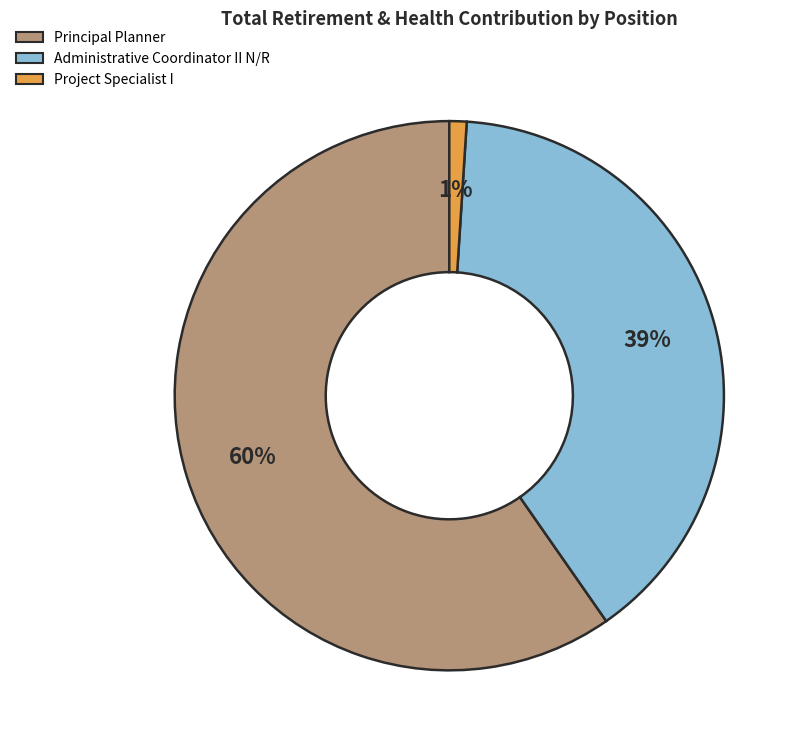

Which slice is the smallest?

Project Specialist I